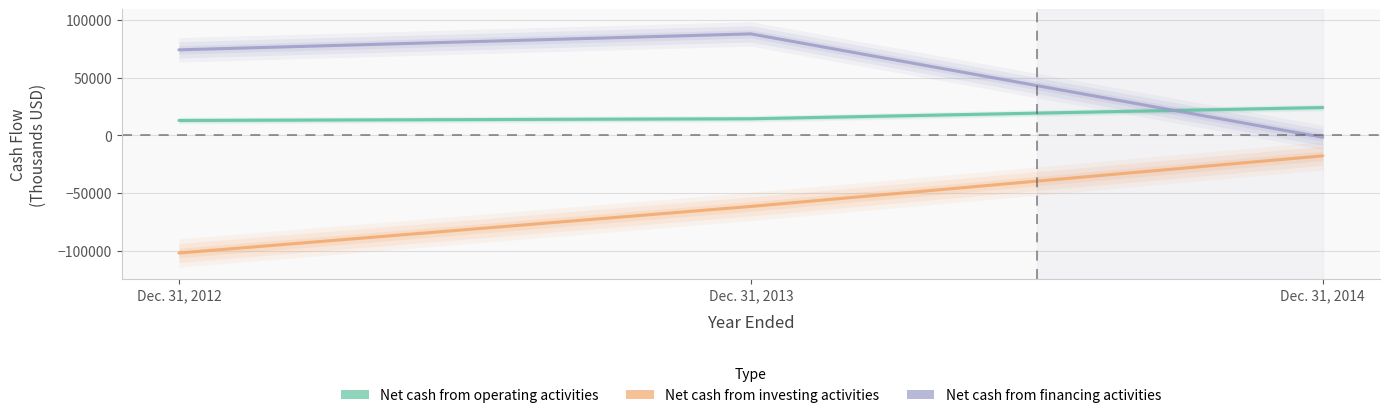

Is this an area chart (filled region under the line)?

No